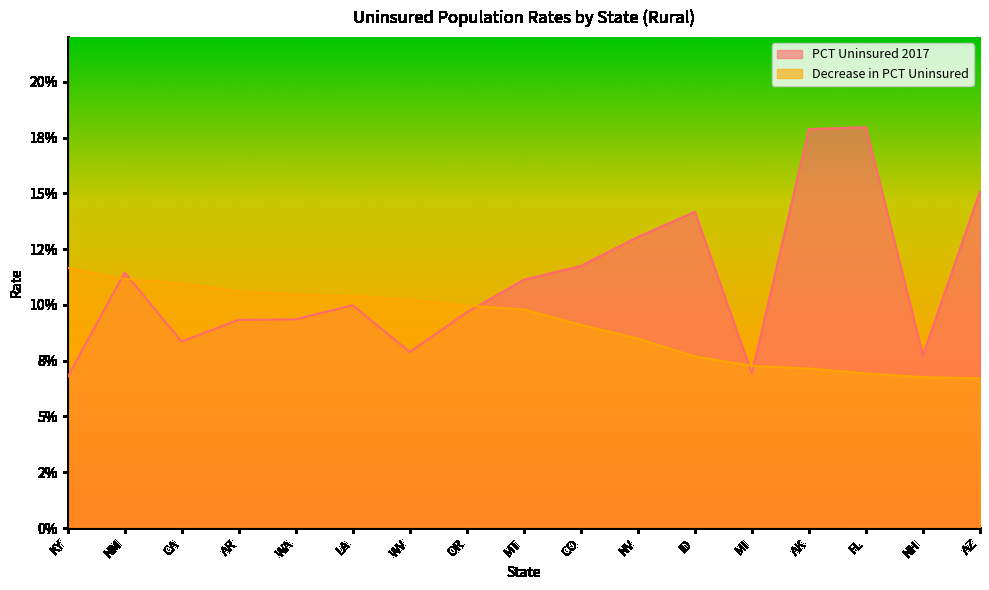

Does the chart display data point markers on the line(s)?

No